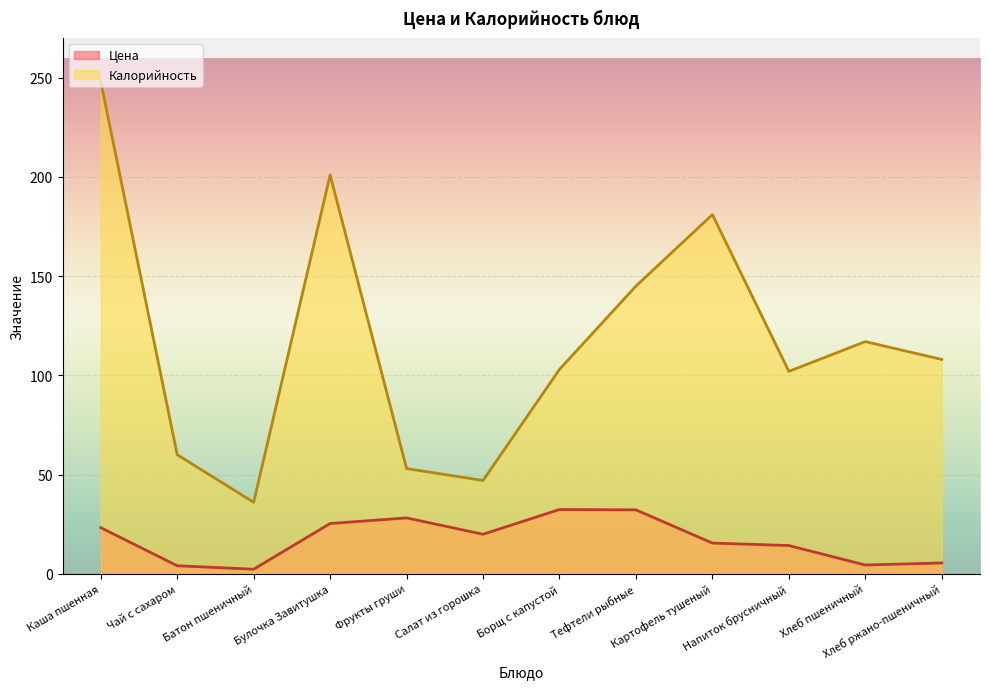

What is the value of the Цена point at the 7th from the left?

32.4